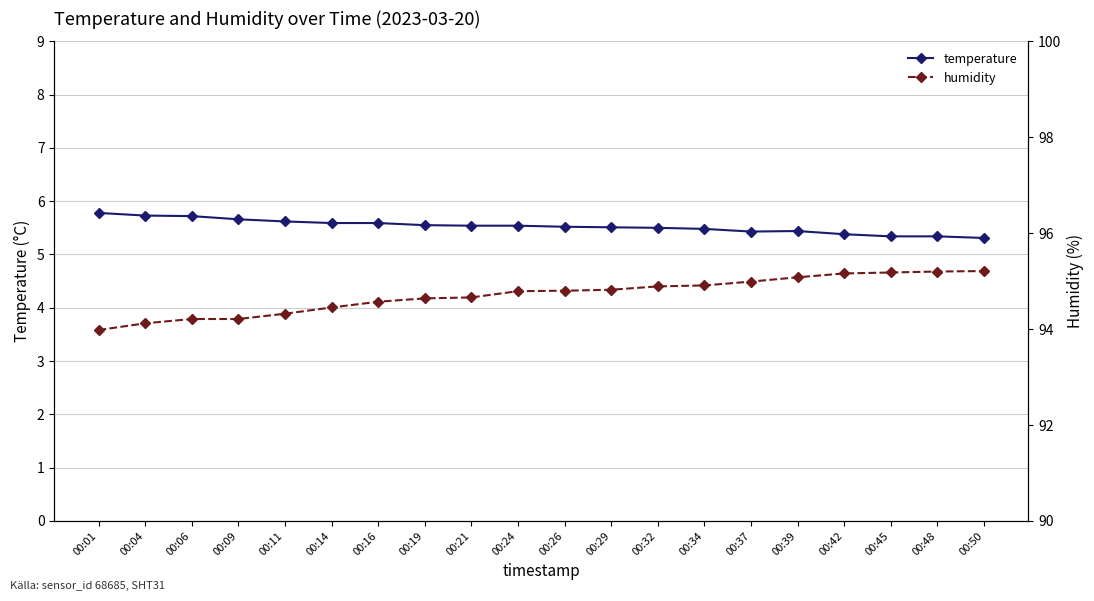

Reading right to left, transcribe all the data shown in this chart.

temperature: 00:50=5.3	00:48=5.3	00:45=5.3	00:42=5.4	00:39=5.4	00:37=5.4	00:34=5.5	00:32=5.5	00:29=5.5	00:26=5.5	00:24=5.5	00:21=5.5	00:19=5.5	00:16=5.6	00:14=5.6	00:11=5.6	00:09=5.7	00:06=5.7	00:04=5.7	00:01=5.8
humidity: 00:50=95.2	00:48=95.2	00:45=95.2	00:42=95.2	00:39=95.1	00:37=95.0	00:34=94.9	00:32=94.9	00:29=94.8	00:26=94.8	00:24=94.8	00:21=94.7	00:19=94.6	00:16=94.6	00:14=94.5	00:11=94.3	00:09=94.2	00:06=94.2	00:04=94.1	00:01=94.0